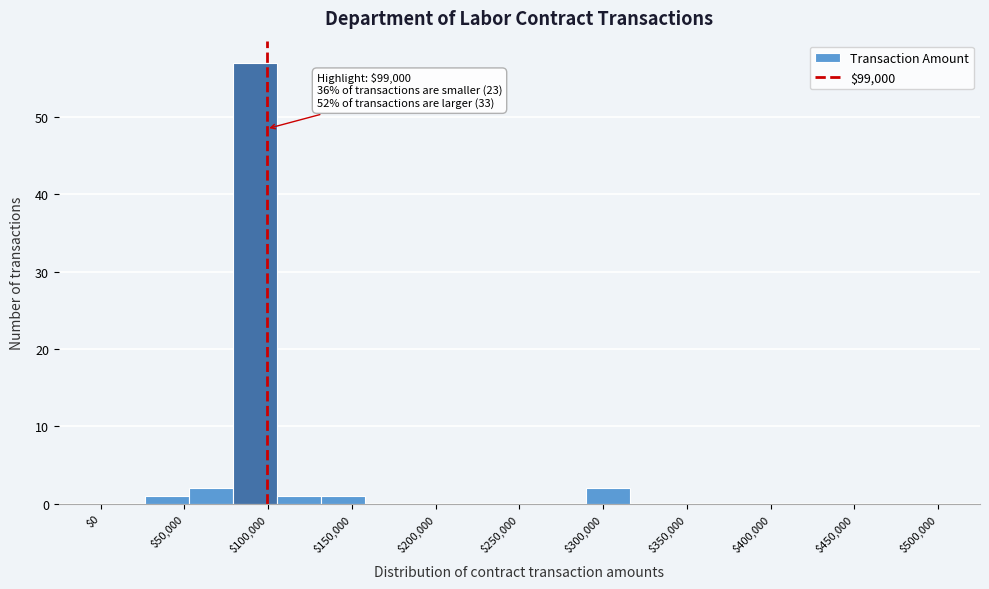

Which range on the x-axis has the tallest bar?

80000 to 105000